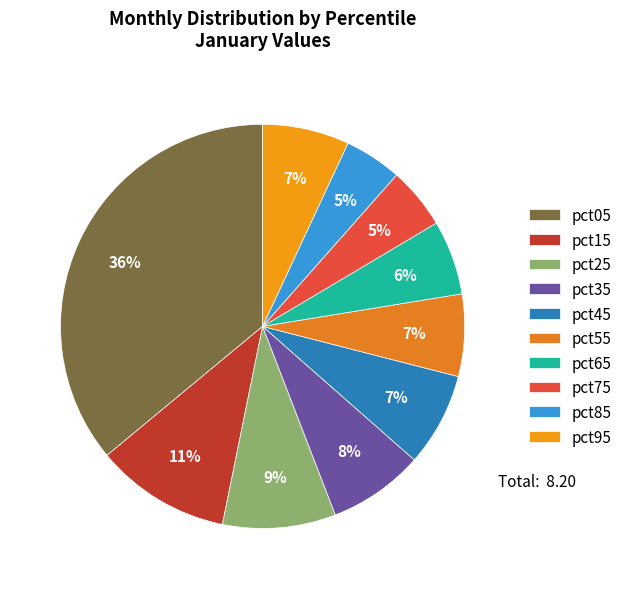

What percentage is the pct25 slice, to the nearest percent?

9%